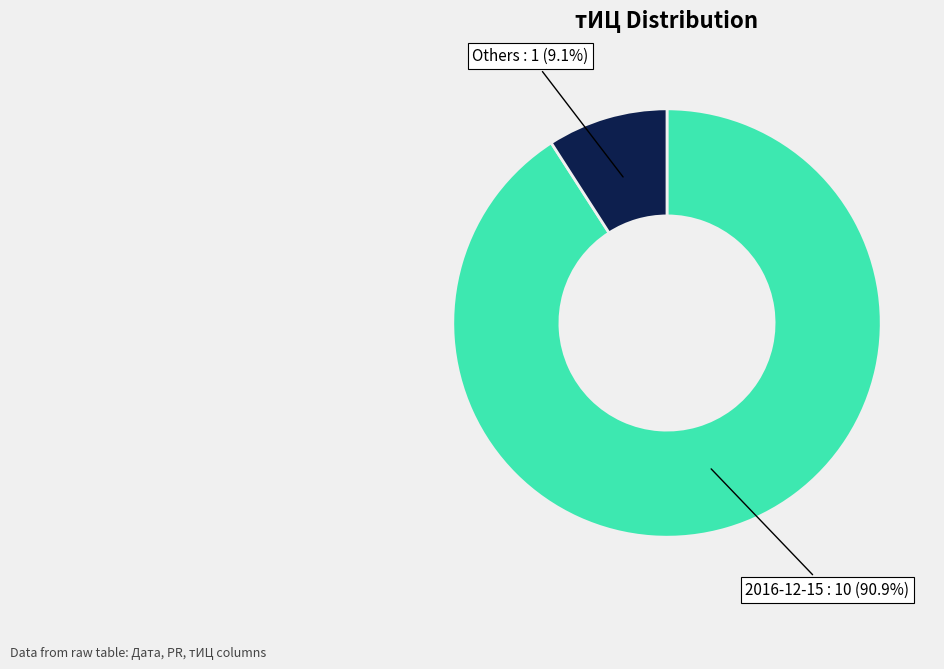

How many slices are in this pie chart?

2